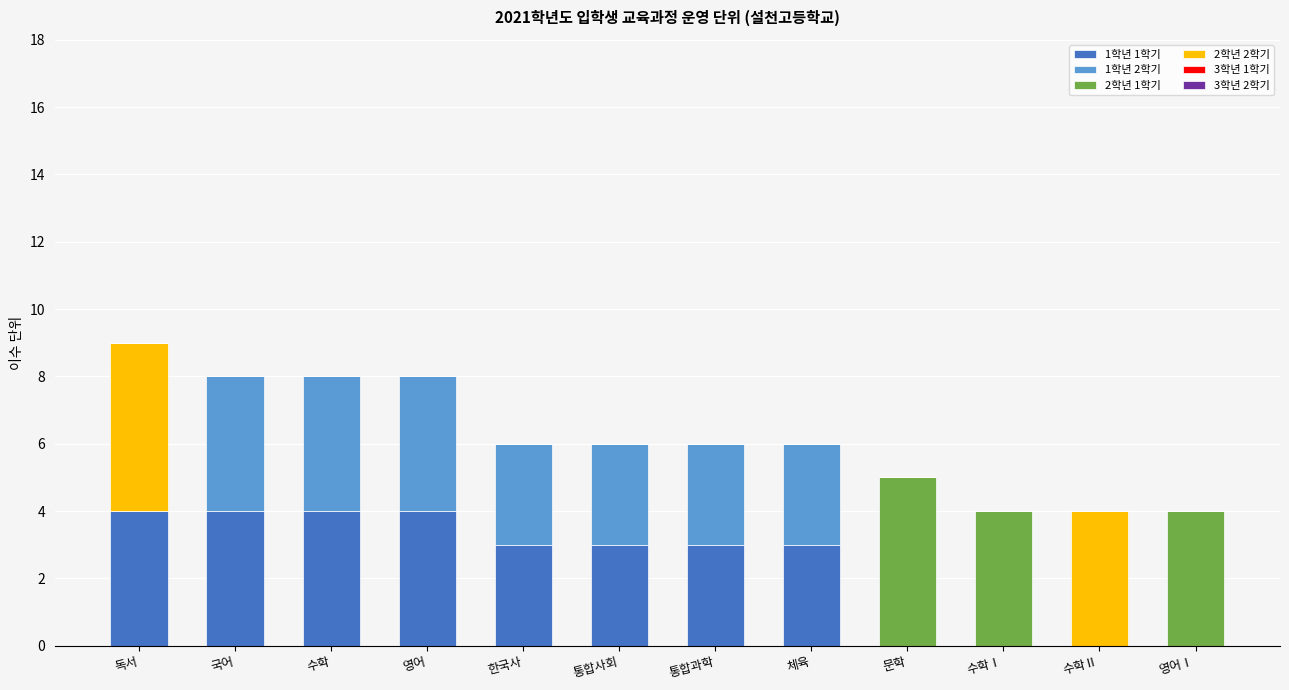

True or false: 1학년 1학기 has a value of 4 at 독서.

True